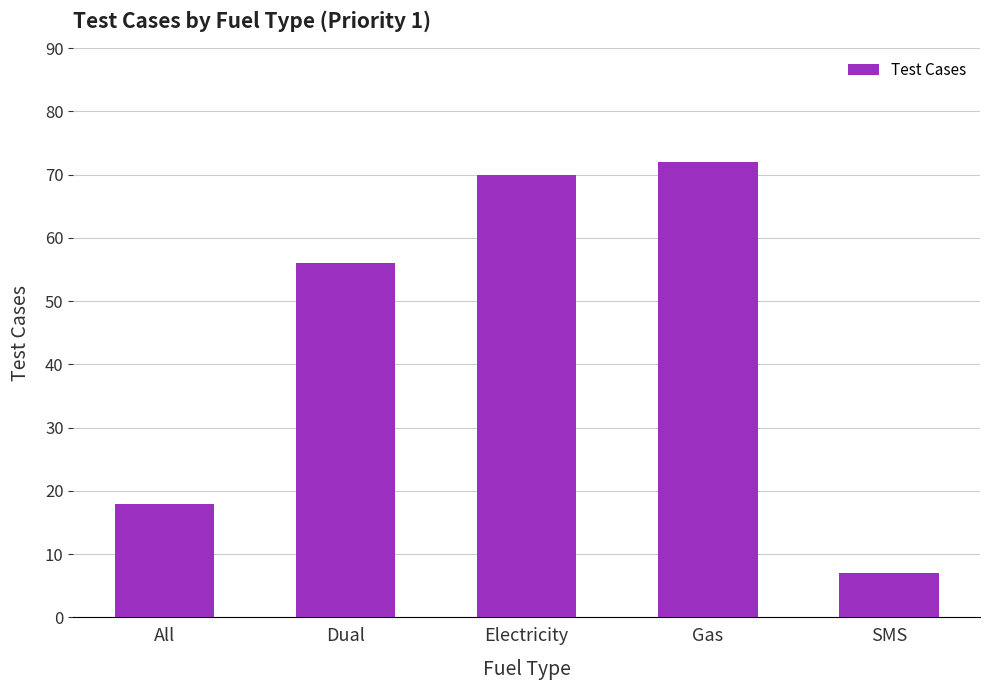

Are the bars grouped side by side (vs. stacked)?

No